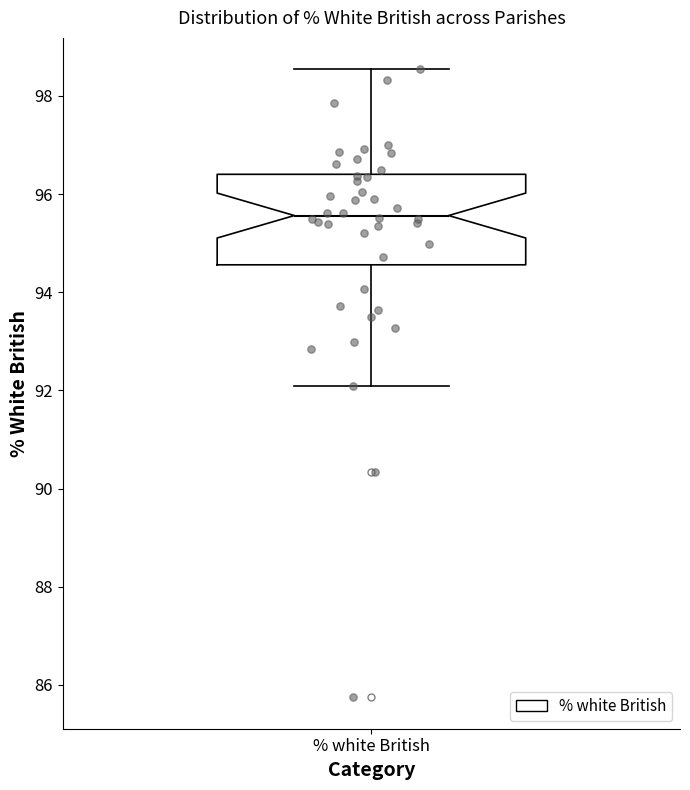

Transcribe this box plot: give where the median line is, the range the box spans, and where the two whiskers end, as read against the y-axis. The values are not printed on the chart, so give them approximately, as read against the axis.

median 95.6, box 94.6 to 96.4, whiskers 92.0 to 98.6